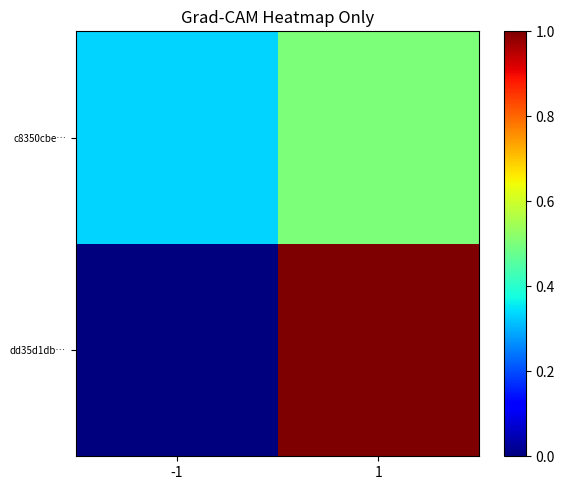

What is the total value across all series at -1?

0.3